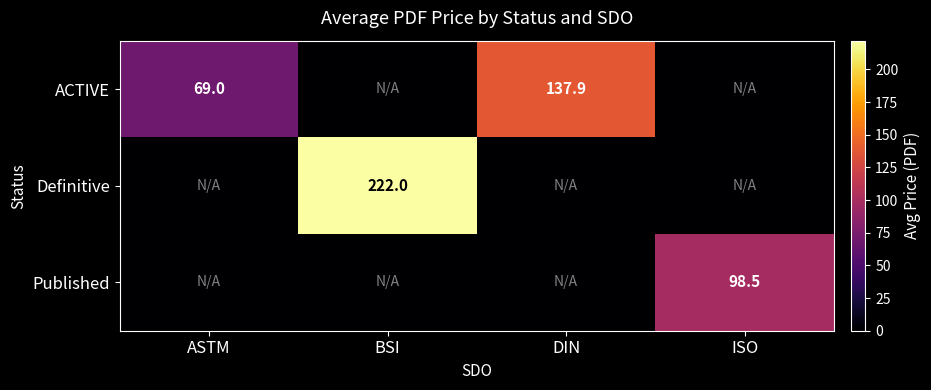

Is the value of Published at ISO greater than the value of ACTIVE at ASTM?

Yes